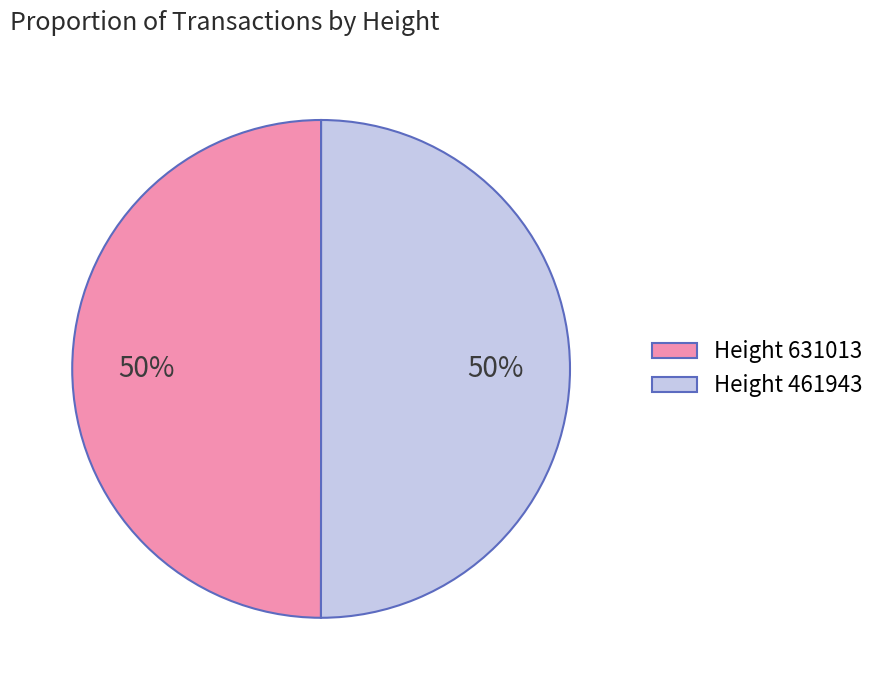

Is it true that Height 461943 is 62% of the pie?

False